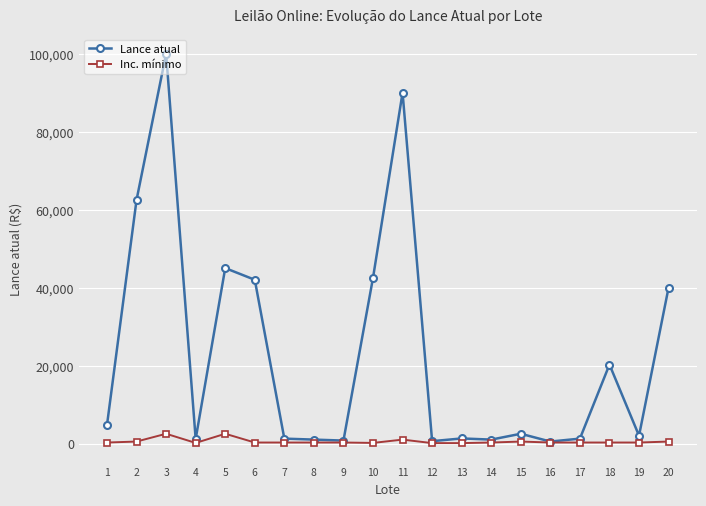

At which category is the sum across all series the highest?

3